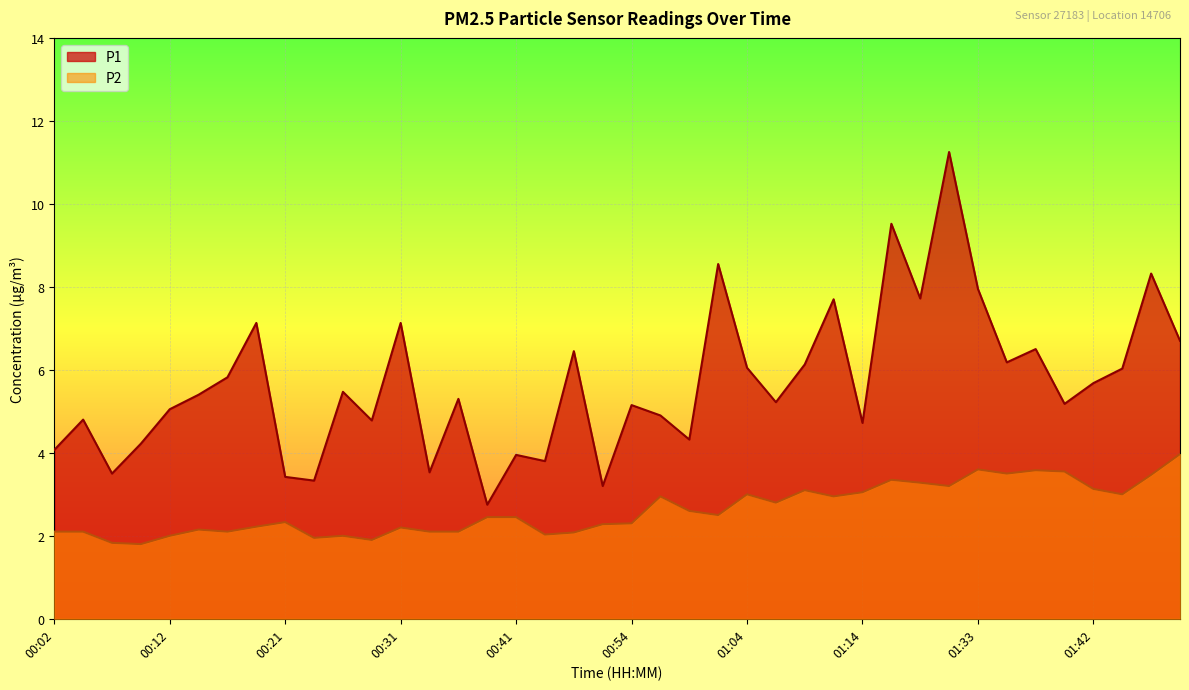

What is the difference between the P1 values at 01:37 and 01:09?

0.4